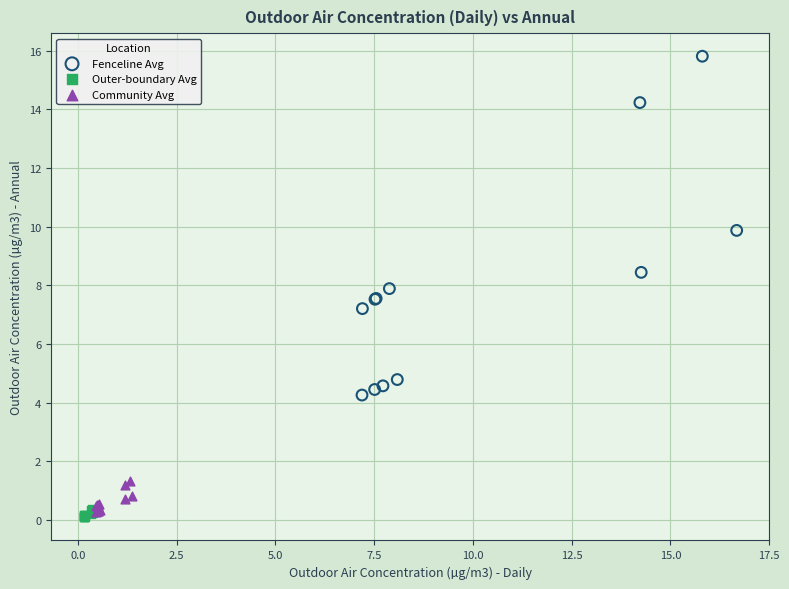

Which series reaches the maximum Y coordinate?

Fenceline Avg